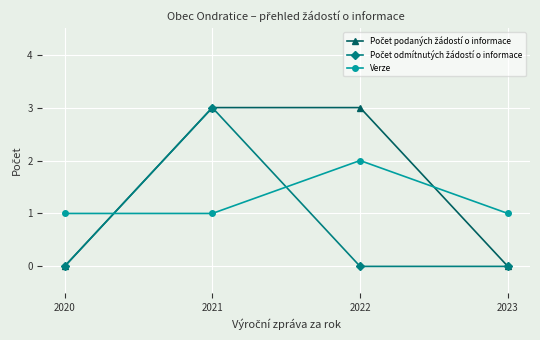

How many interior local peaks does the Verze series have?

1